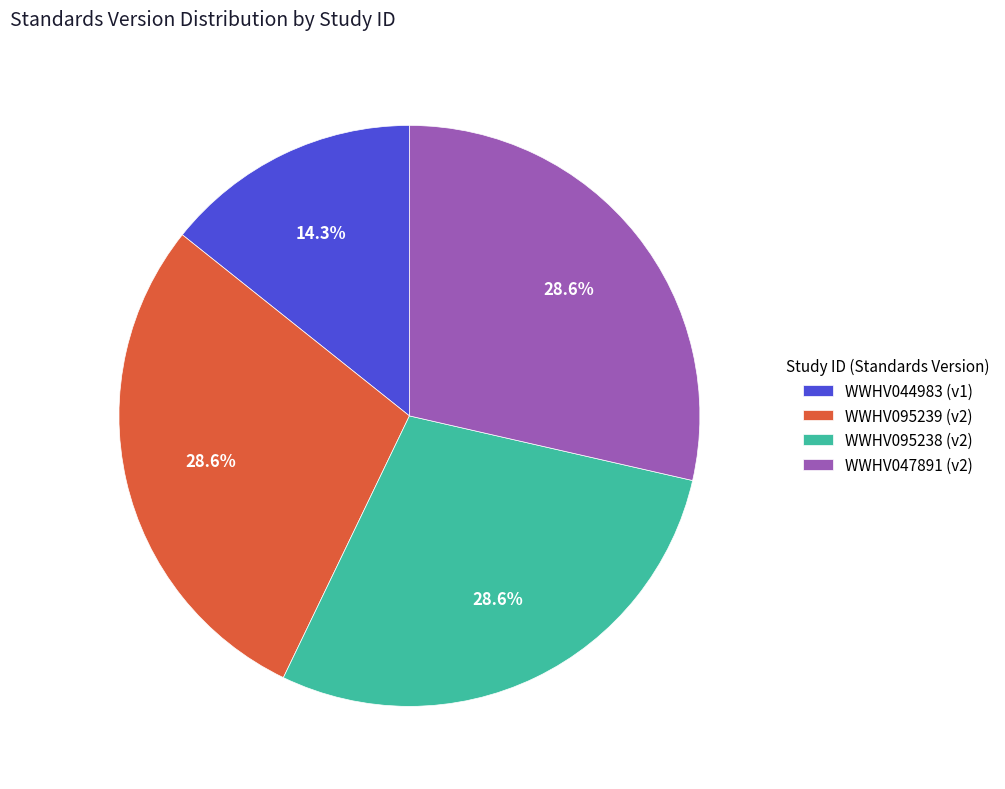

Approximately how many times larger is the value at WWHV095238 compared to WWHV044983?

2.0